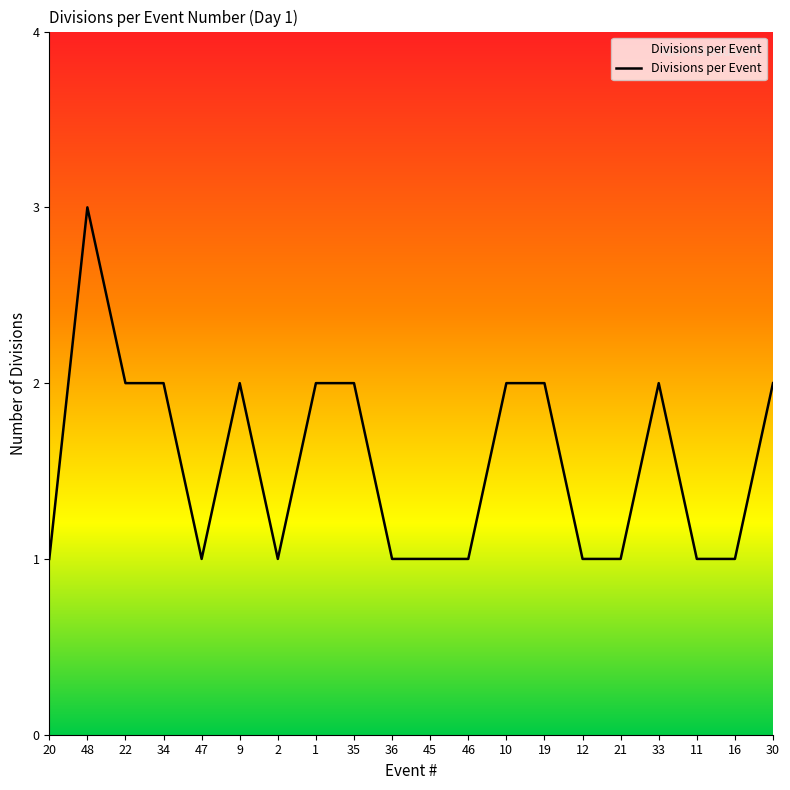

Count the number of data series in this chart.

1